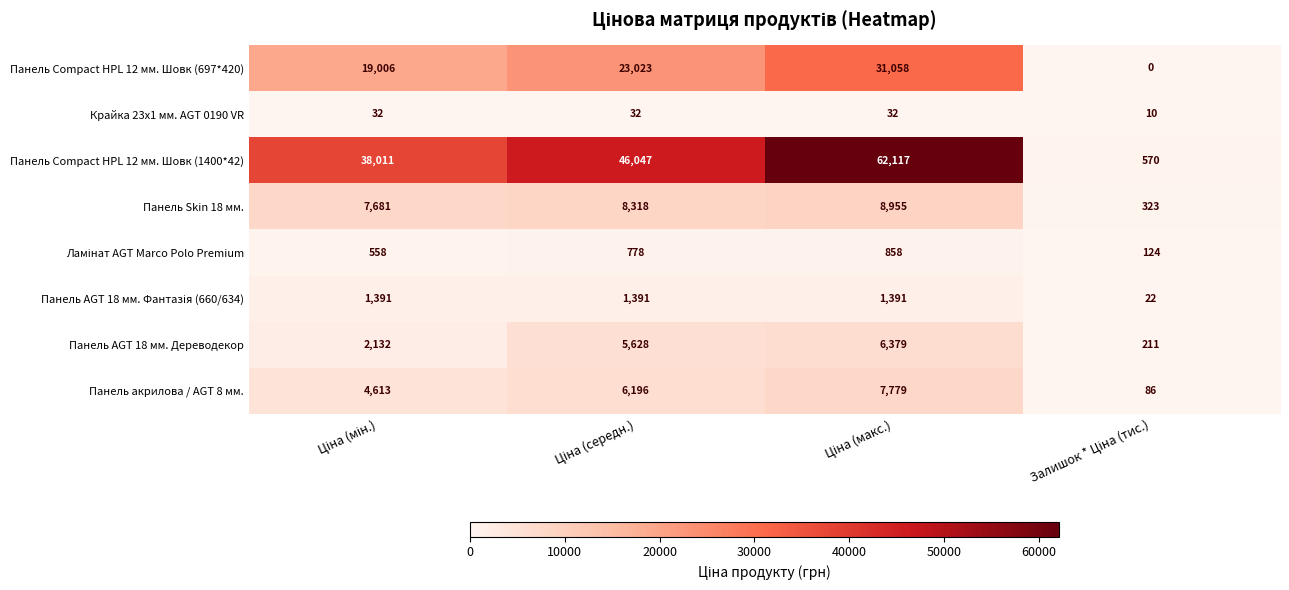

What is the difference between the maximum and second lowest values in the Панель Compact HPL 12 мм. Шовк (697*420) series?

12052